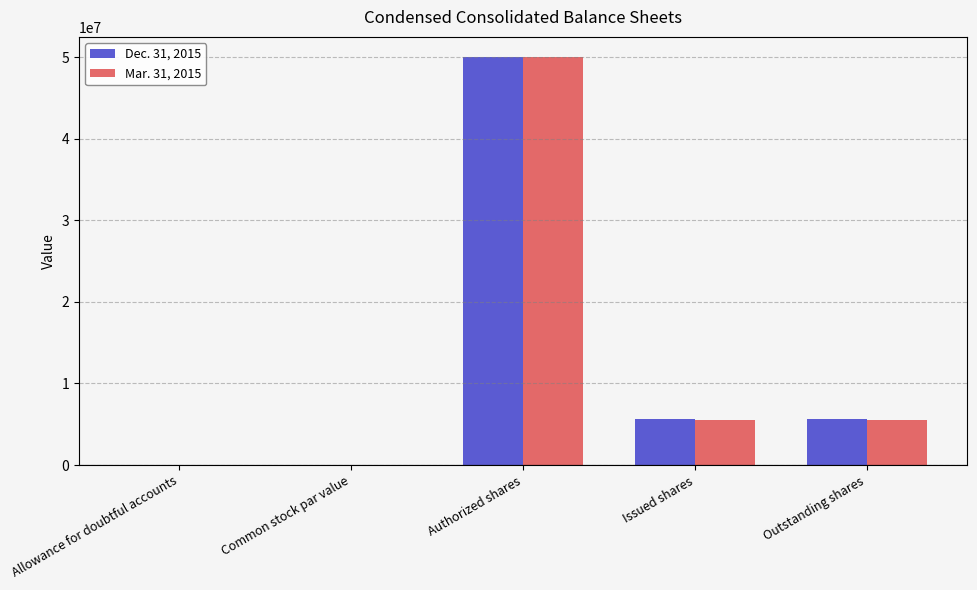

How many distinct data groups are displayed?

2